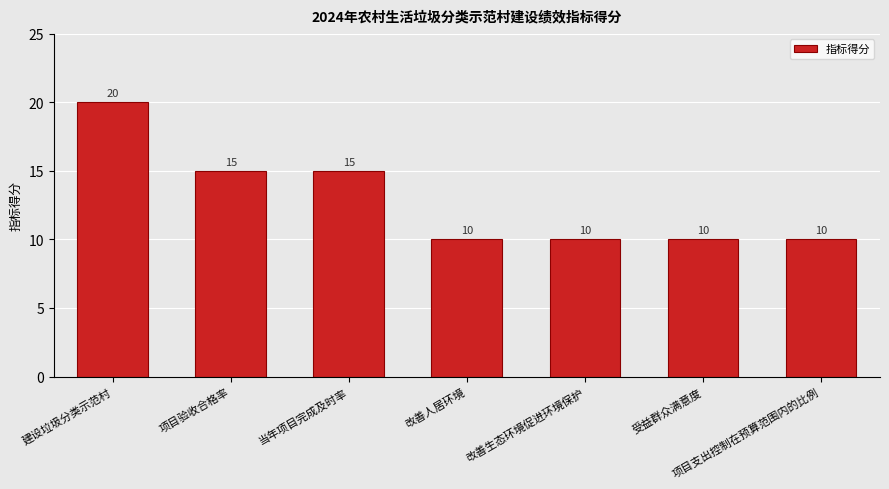

What is the smallest value displayed?

10